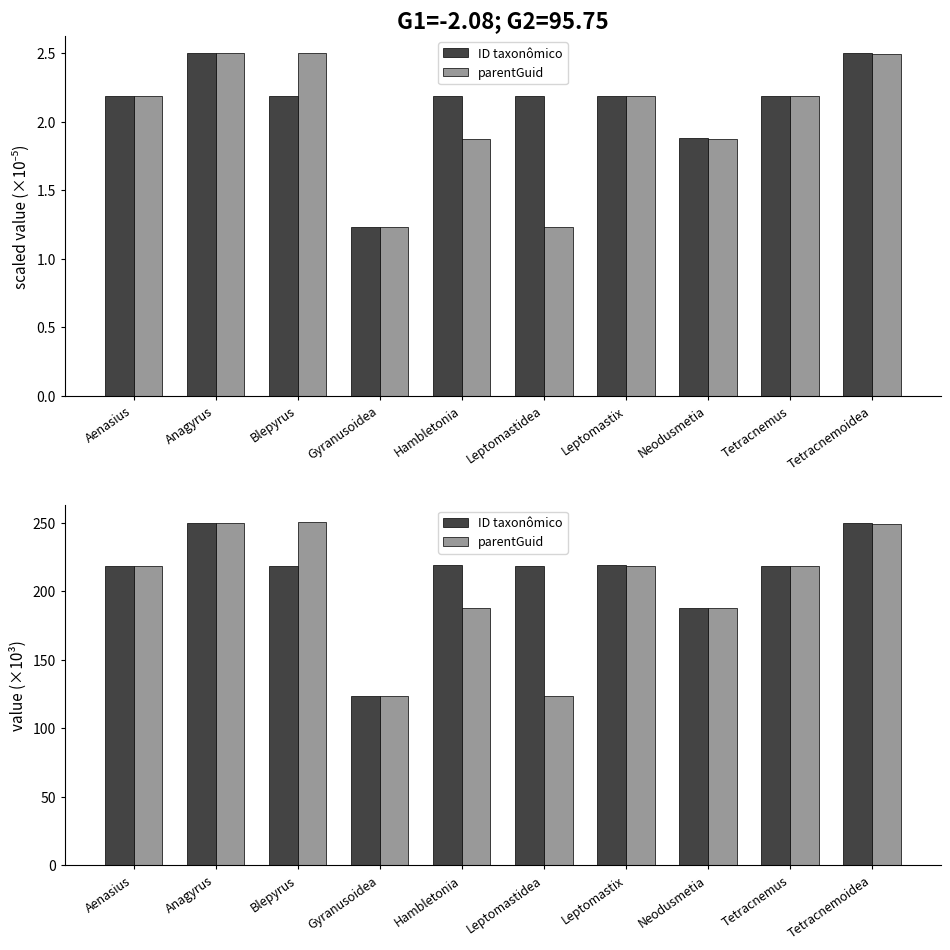

What is the difference between the second highest and minimum values in the ID taxonômico series?

126.6